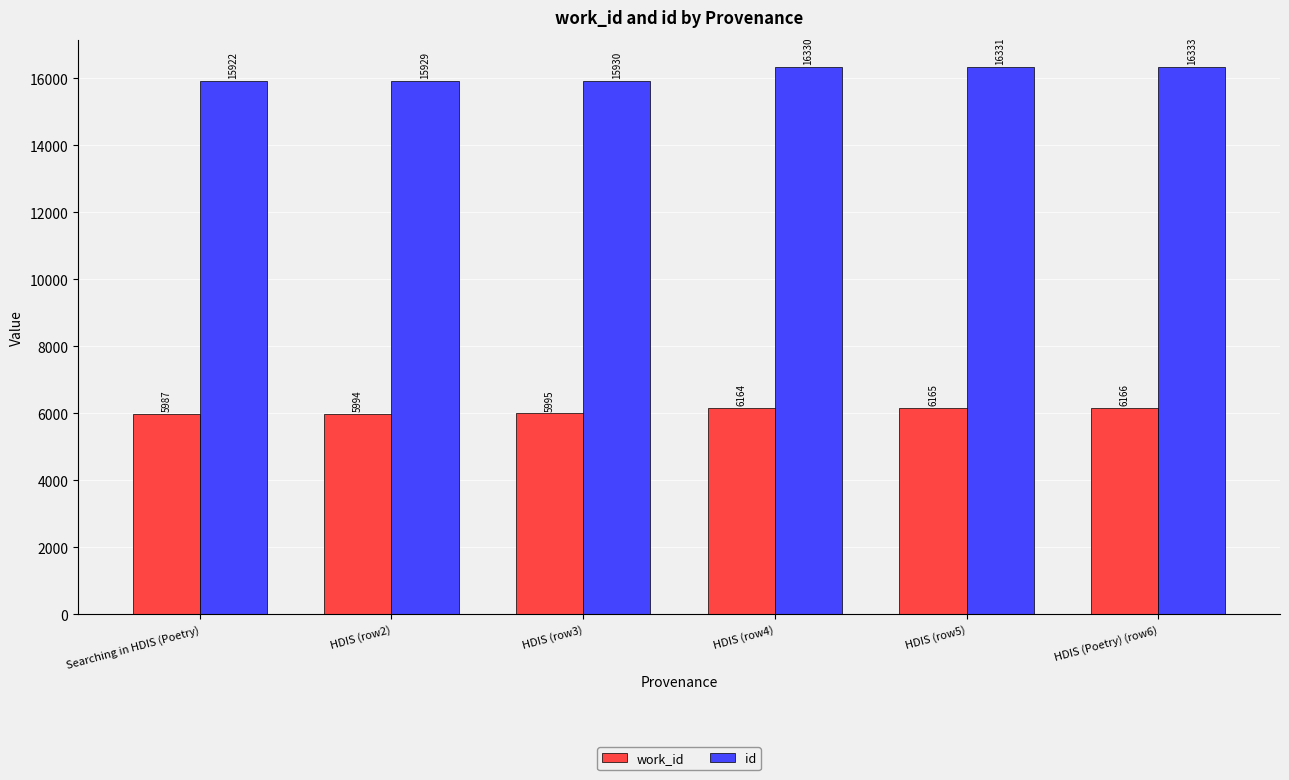

How many bars are there in each group?

2